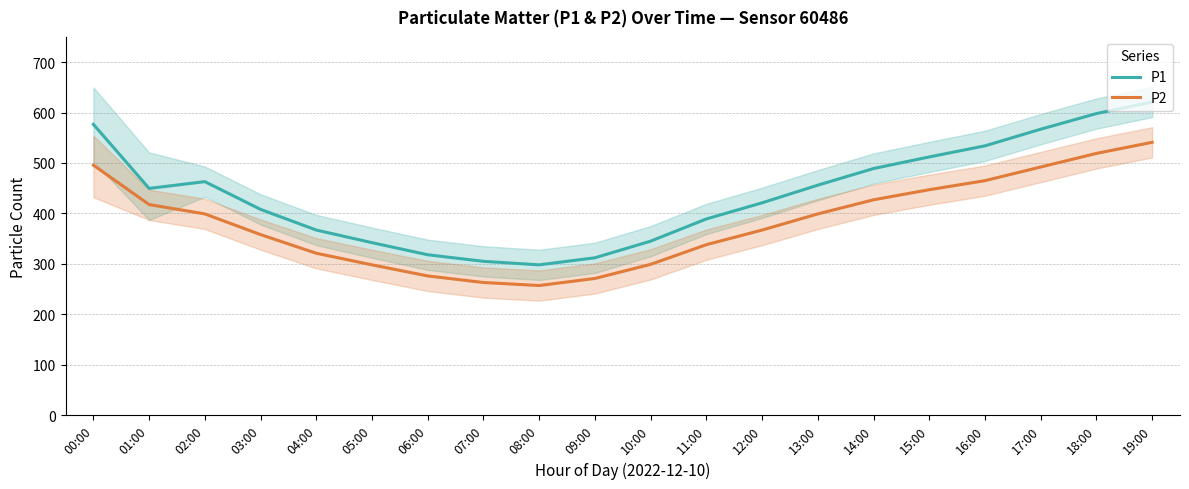

What is the average value of the P1 series?

438.6